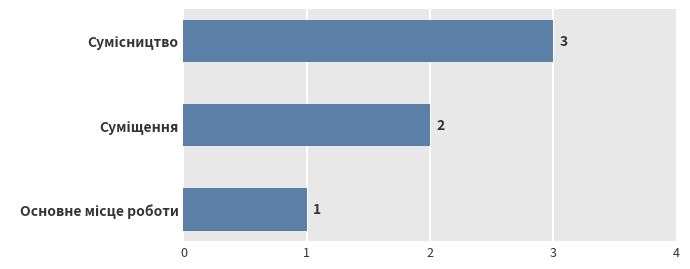

What is the average value?

2